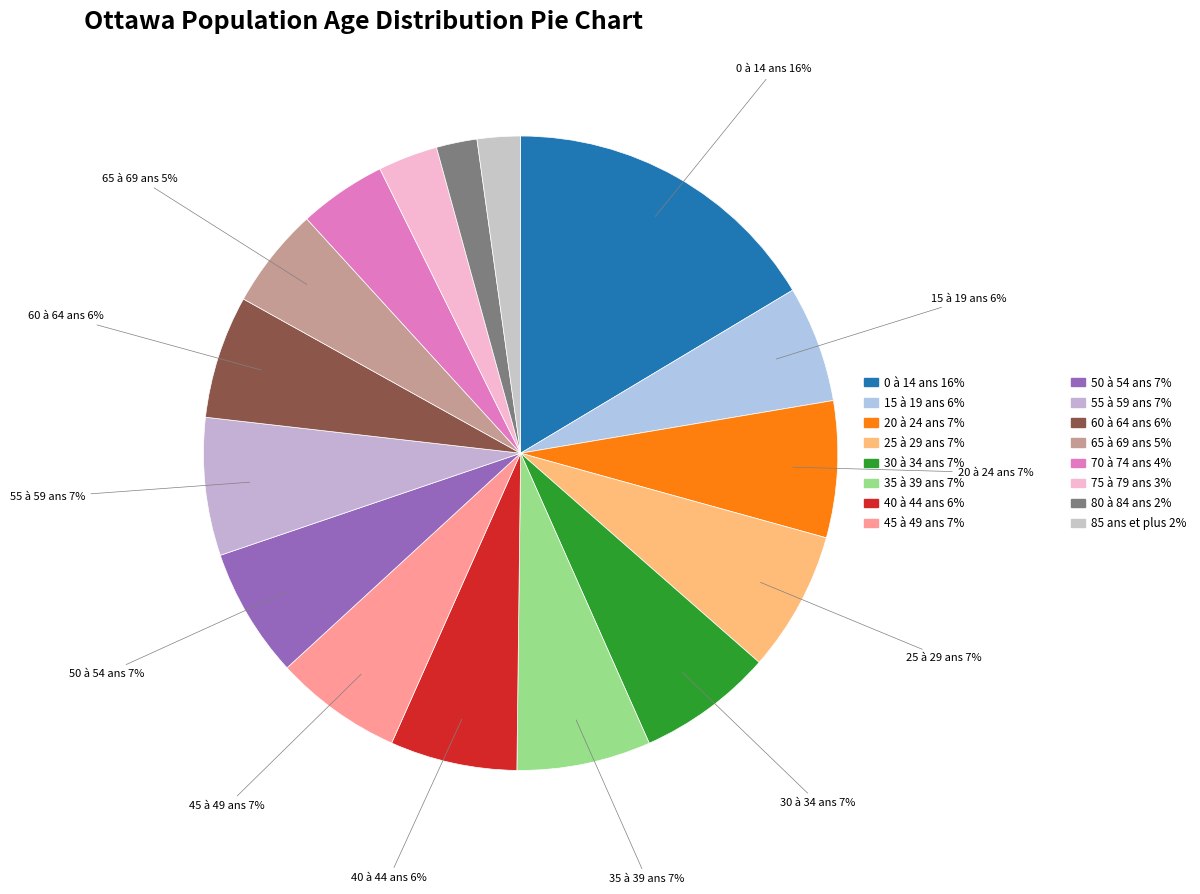

How many slices are in this pie chart?

16